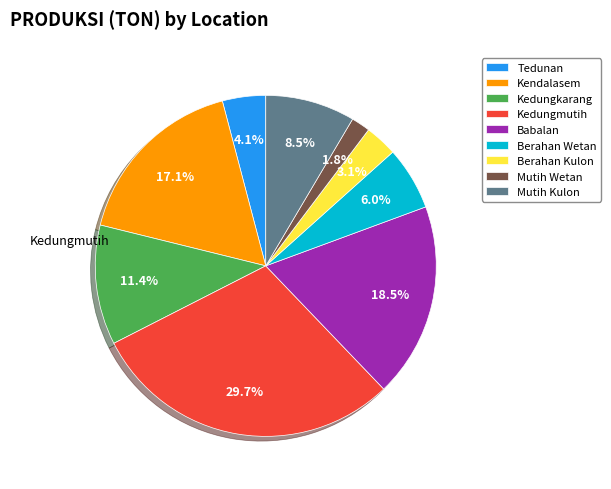

To the nearest percent, what is the difference between the Tedunan and Kendalasem slice percentages?

13%